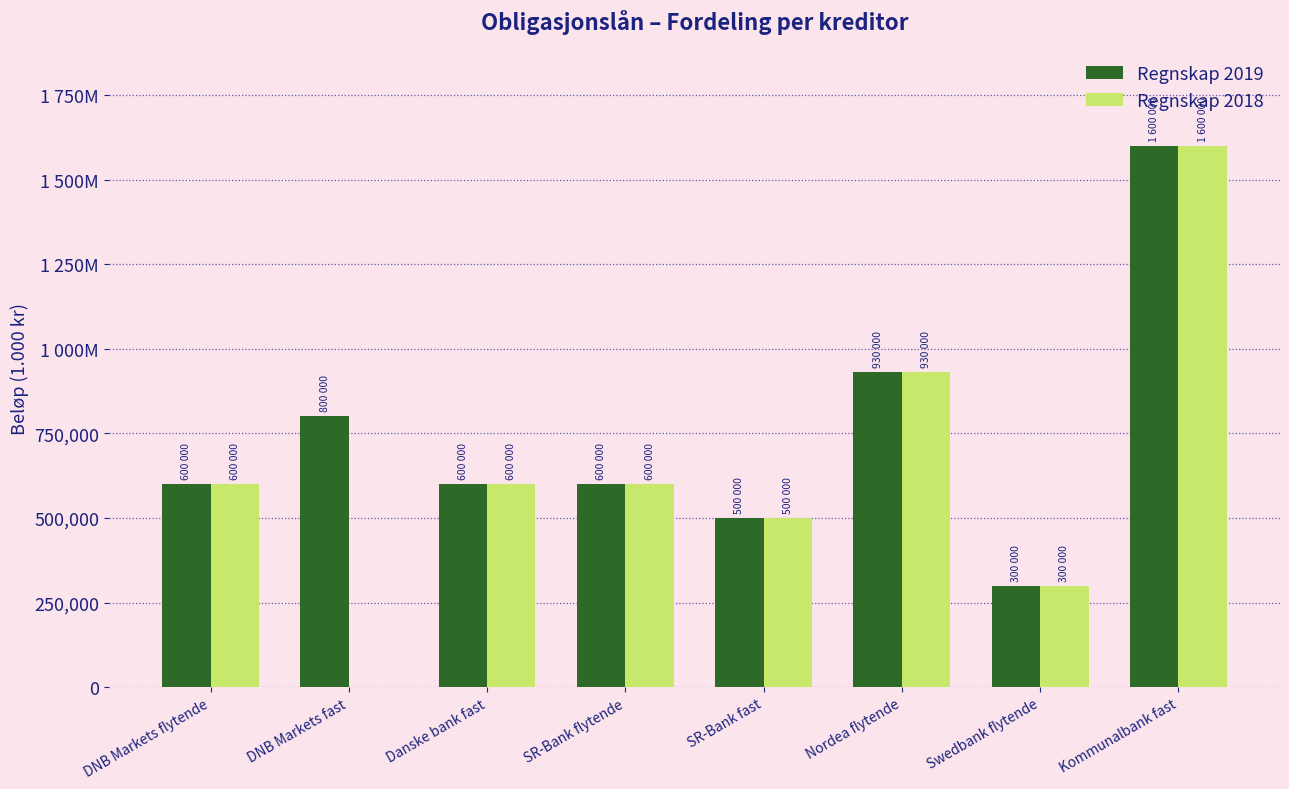

Are the bars horizontal?

No